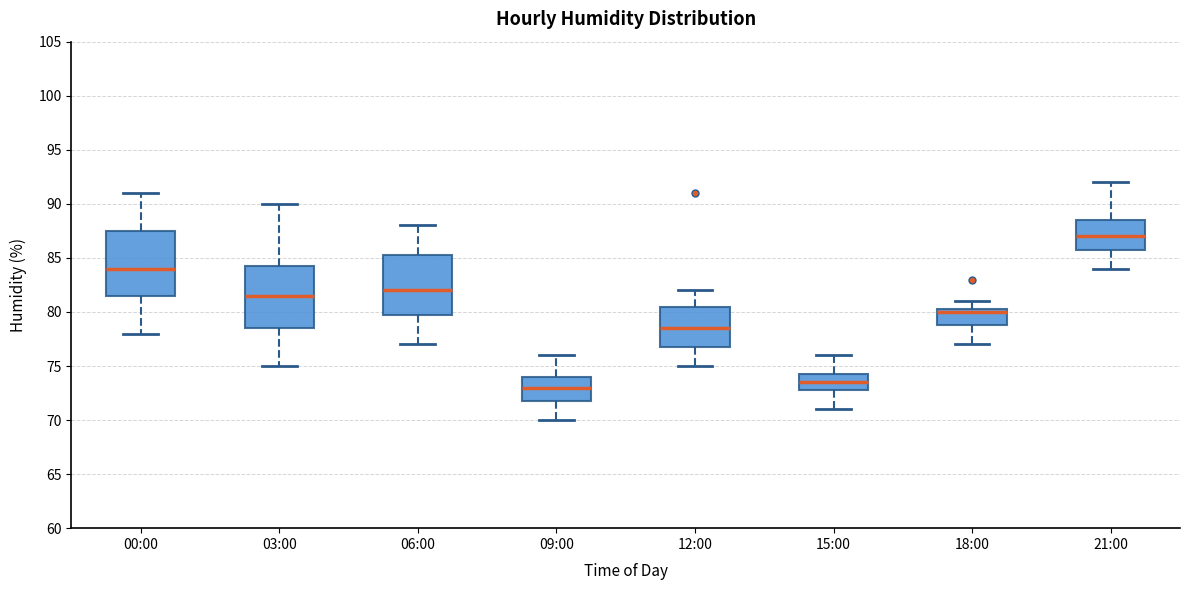

Reading left to right, read every box against the y-axis: the position of its median line, the range the box covers, and the ends of its whiskers. The values are not printed on the chart, so give them approximately, as read against the axis.

00:00: median 84.0, box 81.5 to 87.5, whiskers 78.0 to 91.0
03:00: median 81.5, box 78.5 to 84.5, whiskers 75.0 to 90.0
06:00: median 82.0, box 80.0 to 85.5, whiskers 77.0 to 88.0
09:00: median 73.0, box 72.0 to 74.0, whiskers 70.0 to 76.0
12:00: median 78.5, box 77.0 to 80.5, whiskers 75.0 to 82.0
15:00: median 73.5, box 73.0 to 74.5, whiskers 71.0 to 76.0
18:00: median 80.0, box 79.0 to 80.5, whiskers 77.0 to 81.0
21:00: median 87.0, box 86.0 to 88.5, whiskers 84.0 to 92.0